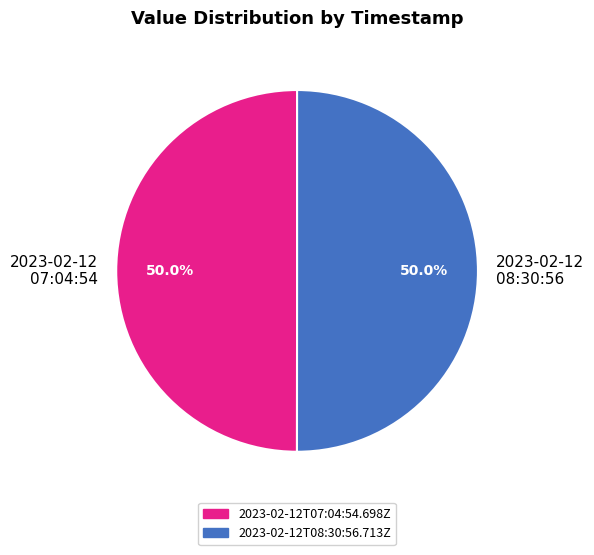

Combined, what portion of the pie is 2023-02-12T08:30:56.713Z and 2023-02-12T07:04:54.698Z?

100.0%